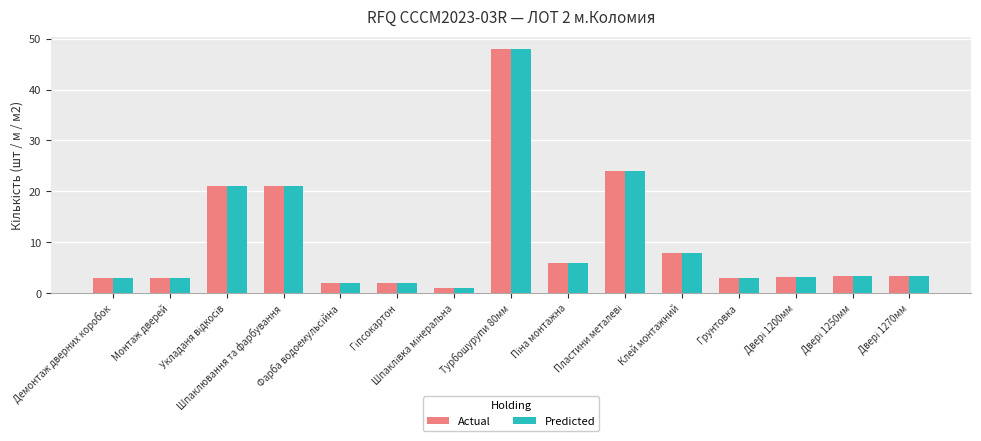

What is the maximum value shown in the chart?

48.0